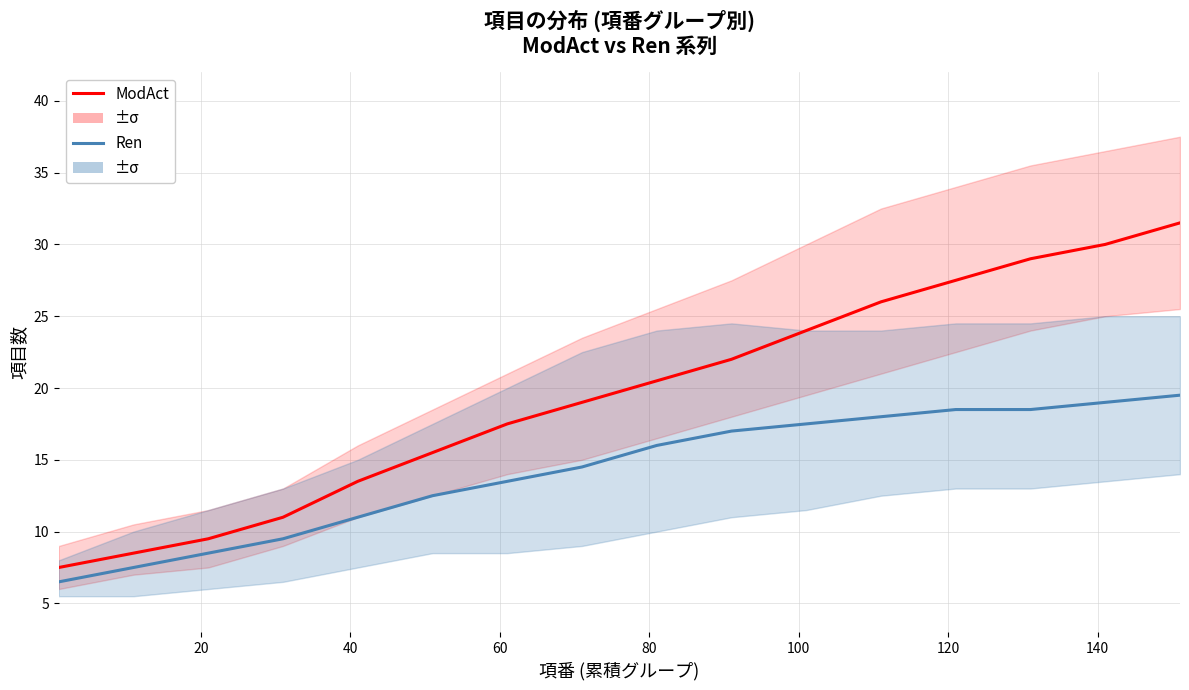

What is the difference between the second highest and second lowest values in the ModAct series?

21.5